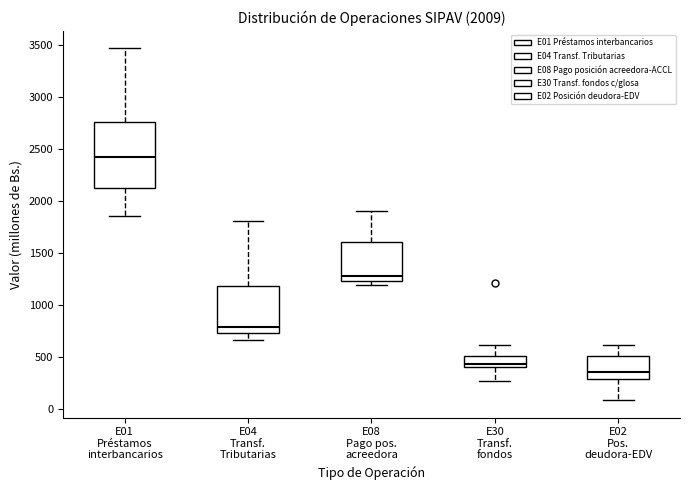

Reading left to right, read every box against the y-axis: the position of its median line, the range the box covers, and the ends of its whiskers. The values are not printed on the chart, so give them approximately, as read against the axis.

E01 Préstamos interbancarios: median 2400, box 2100 to 2750, whiskers 1850 to 3450
E04 Transf. Tributarias: median 800, box 750 to 1200, whiskers 650 to 1800
E08 Pago pos. acreedora: median 1300, box 1250 to 1600, whiskers 1200 to 1900
E30 Transf. fondos: median 450, box 400 to 500, whiskers 300 to 600
E02 Pos. deudora-EDV: median 350, box 300 to 500, whiskers 100 to 600